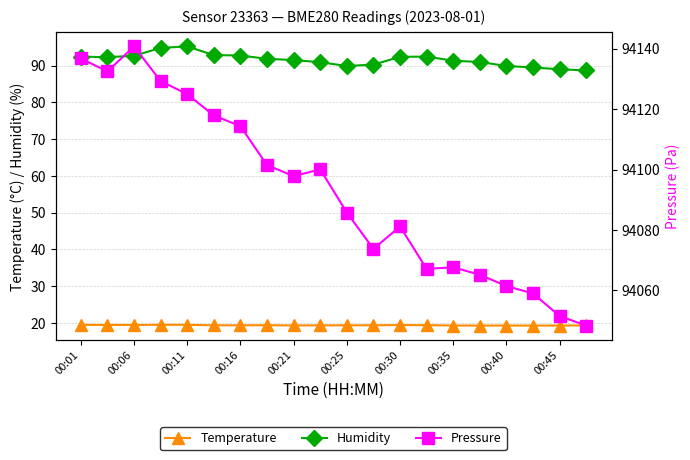

What is the difference between the Pressure values at 11 and 19?

25.4